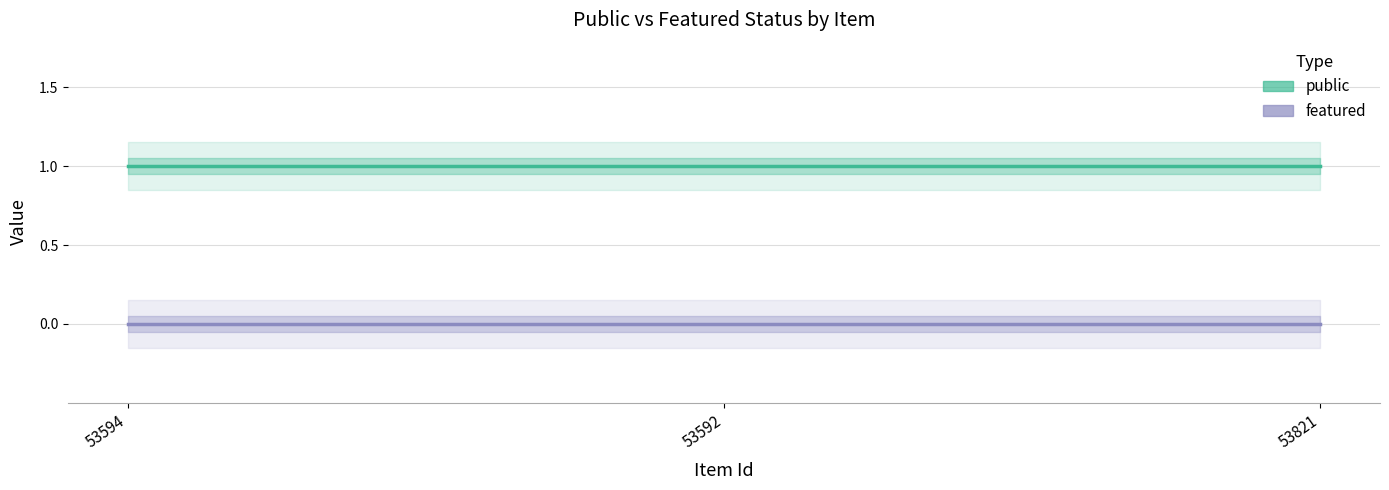

Reading right to left, what are all the values shown in this chart?

public: 1	1	1
featured: 0	0	0